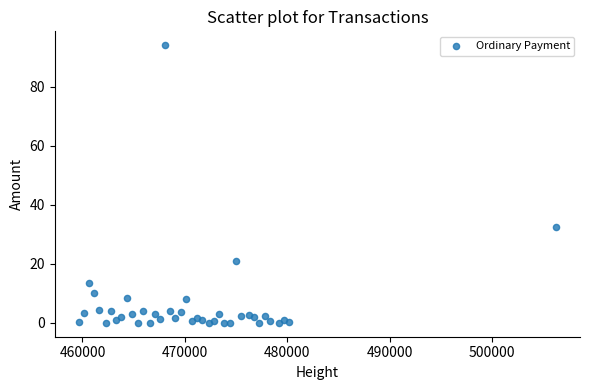

What Y value in the scatter plot is closest to 47?

32.5